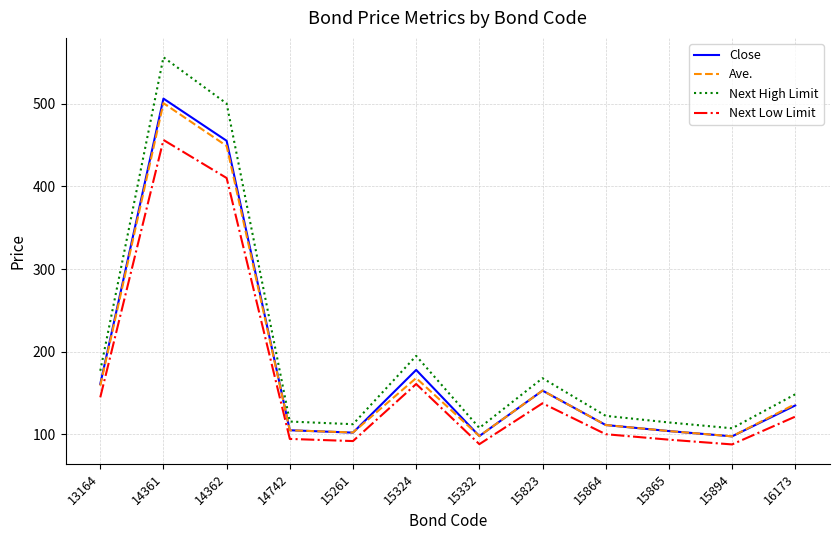

True or false: Ave. and Next Low Limit cross at least once.

False